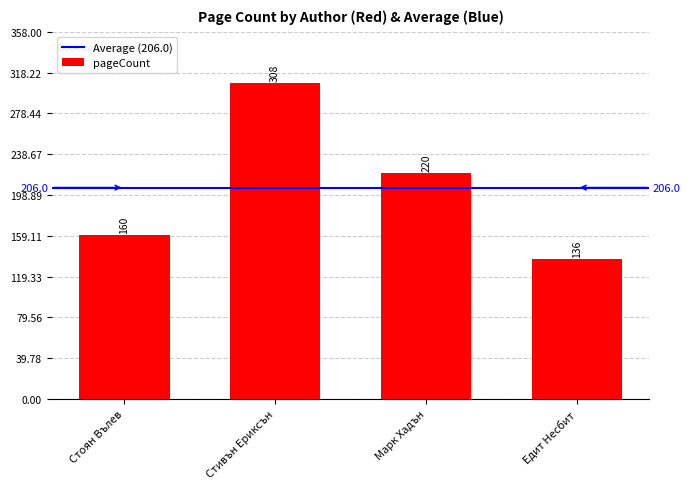

What is the sum of the values at Марк Хадън and Стоян Вълев?

380